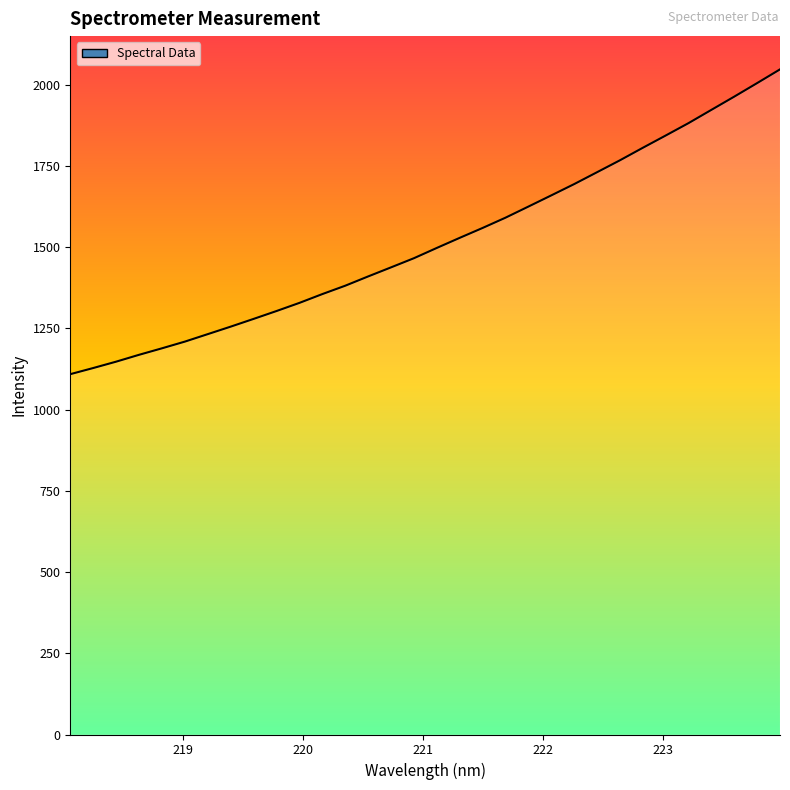

Reading right to left, what are all the values shown in this chart?

2046.7	2004.5	1962.8	1922.1	1881.3	1843.1	1805.3	1766.8	1730.2	1693.6	1658.9	1624.5	1590.3	1558.7	1528.2	1497.2	1465.6	1437.4	1409.5	1380.9	1355.2	1328.1	1303.1	1278.9	1255.1	1232.0	1209.0	1188.3	1168.4	1147.3	1127.7	1108.8